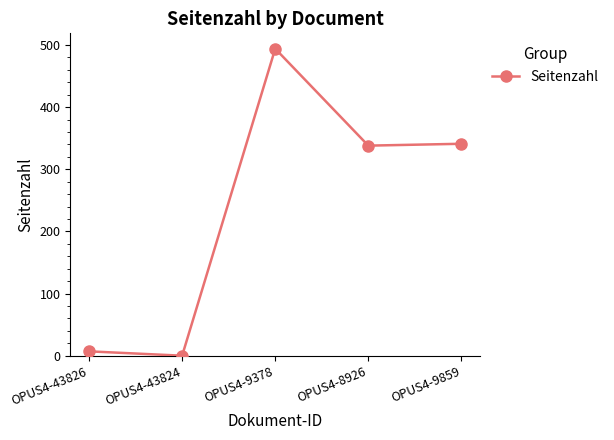

The value at OPUS4-8926 is 102. True or false?

False